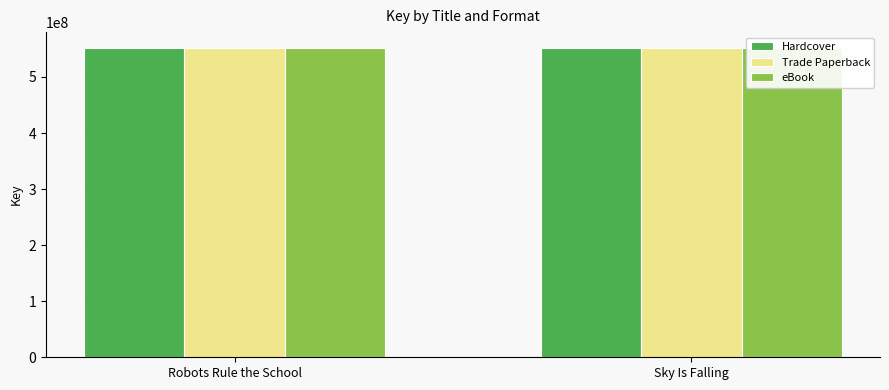

Read the Trade Paperback value at Robots Rule the School, to the nearest 100.

552326000